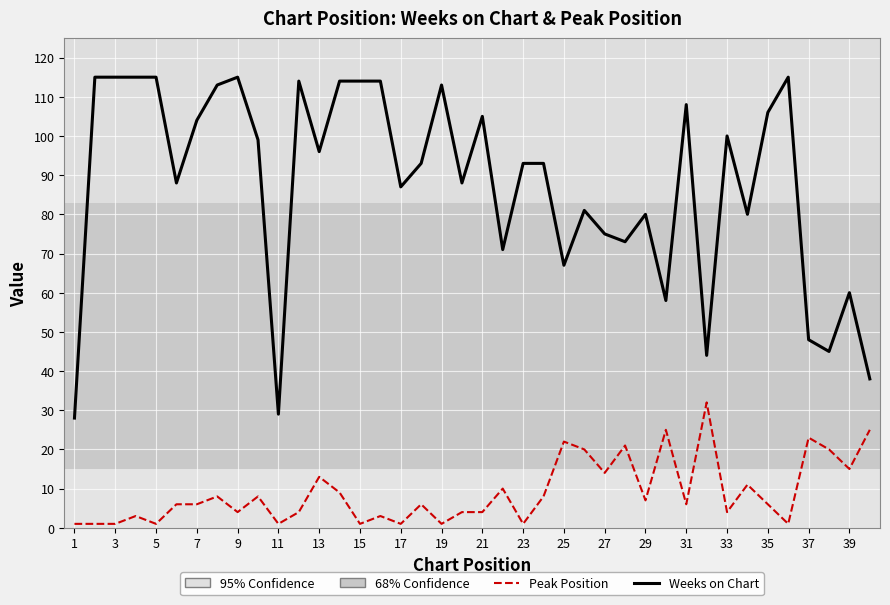

What is the difference between the maximum and minimum values in the Weeks on Chart series?

87